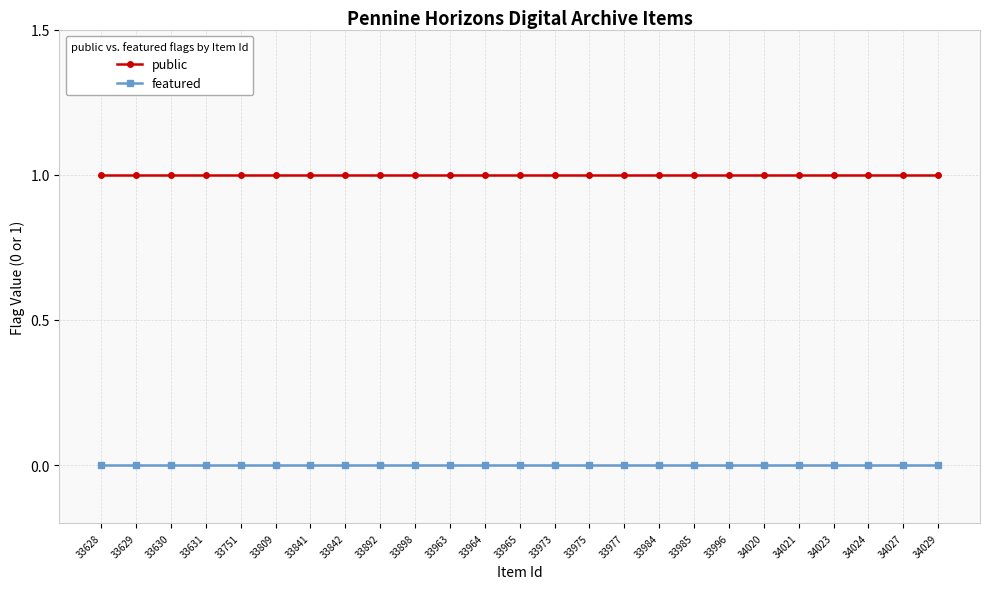

What is the spread (max minus min) of values at 34020?

1